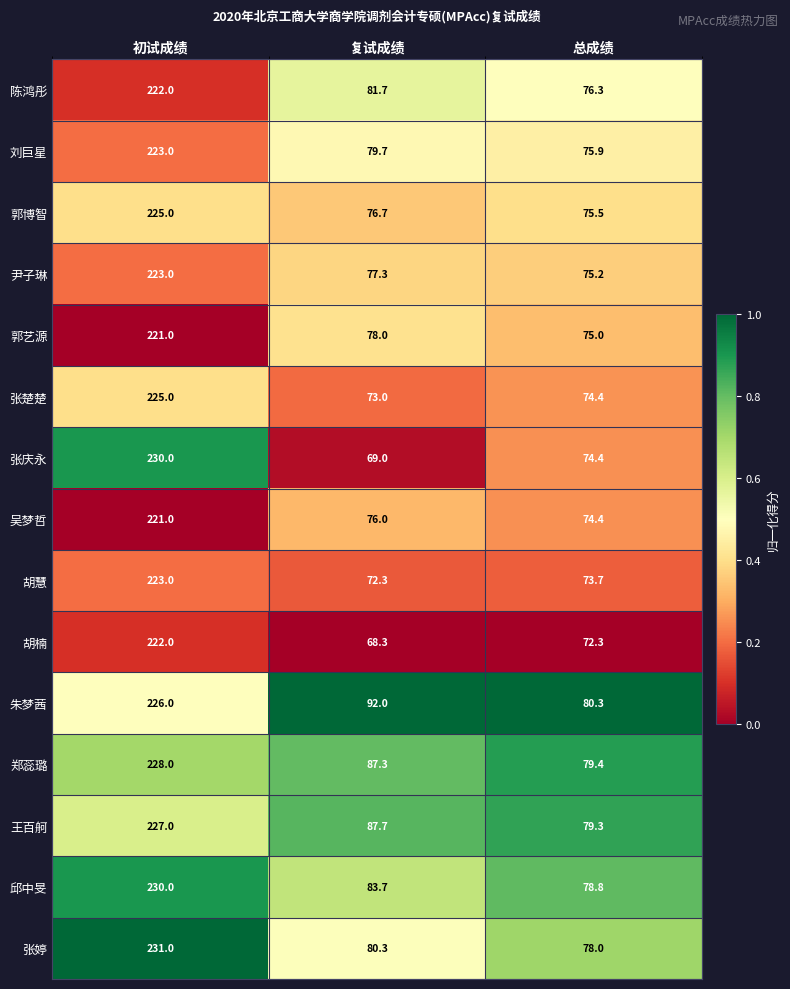

The 尹子琳 series shows 29.5 at 复试成绩. True or false?

False